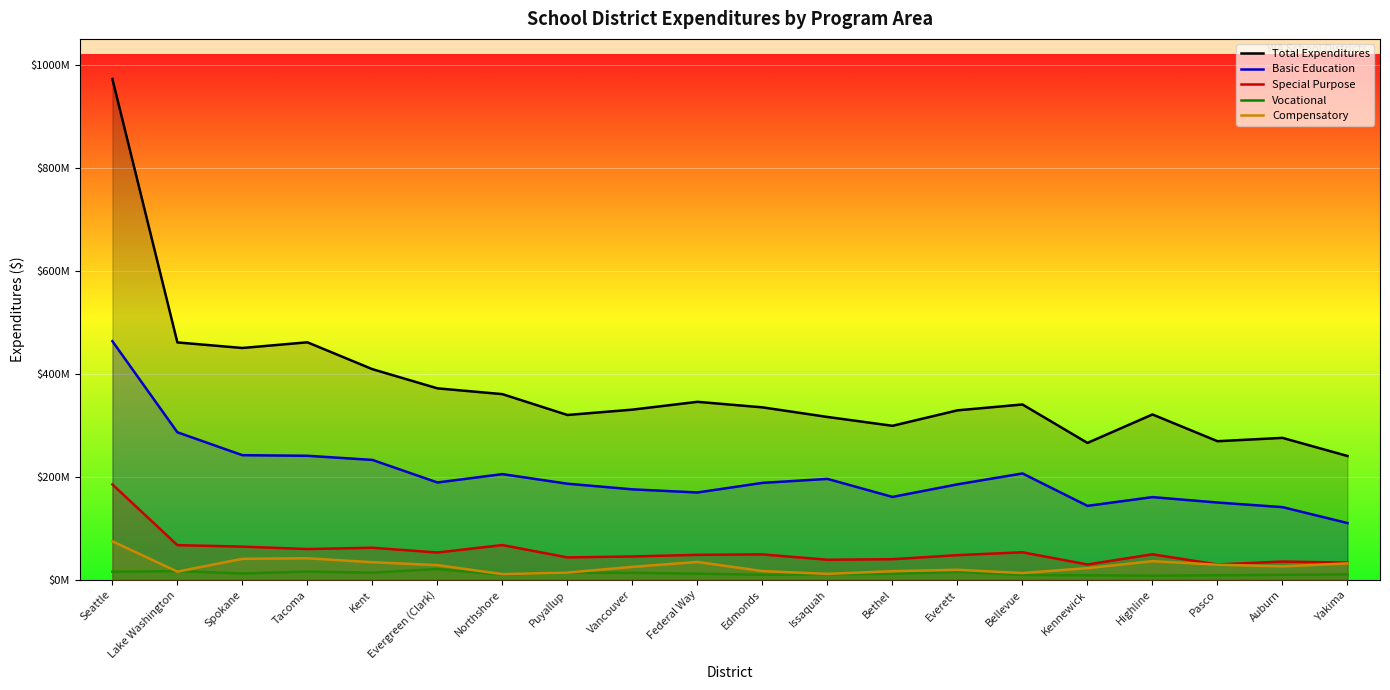

What are all the series names shown in the legend?

Total Expenditures, Basic Education, Special Purpose, Vocational, Compensatory